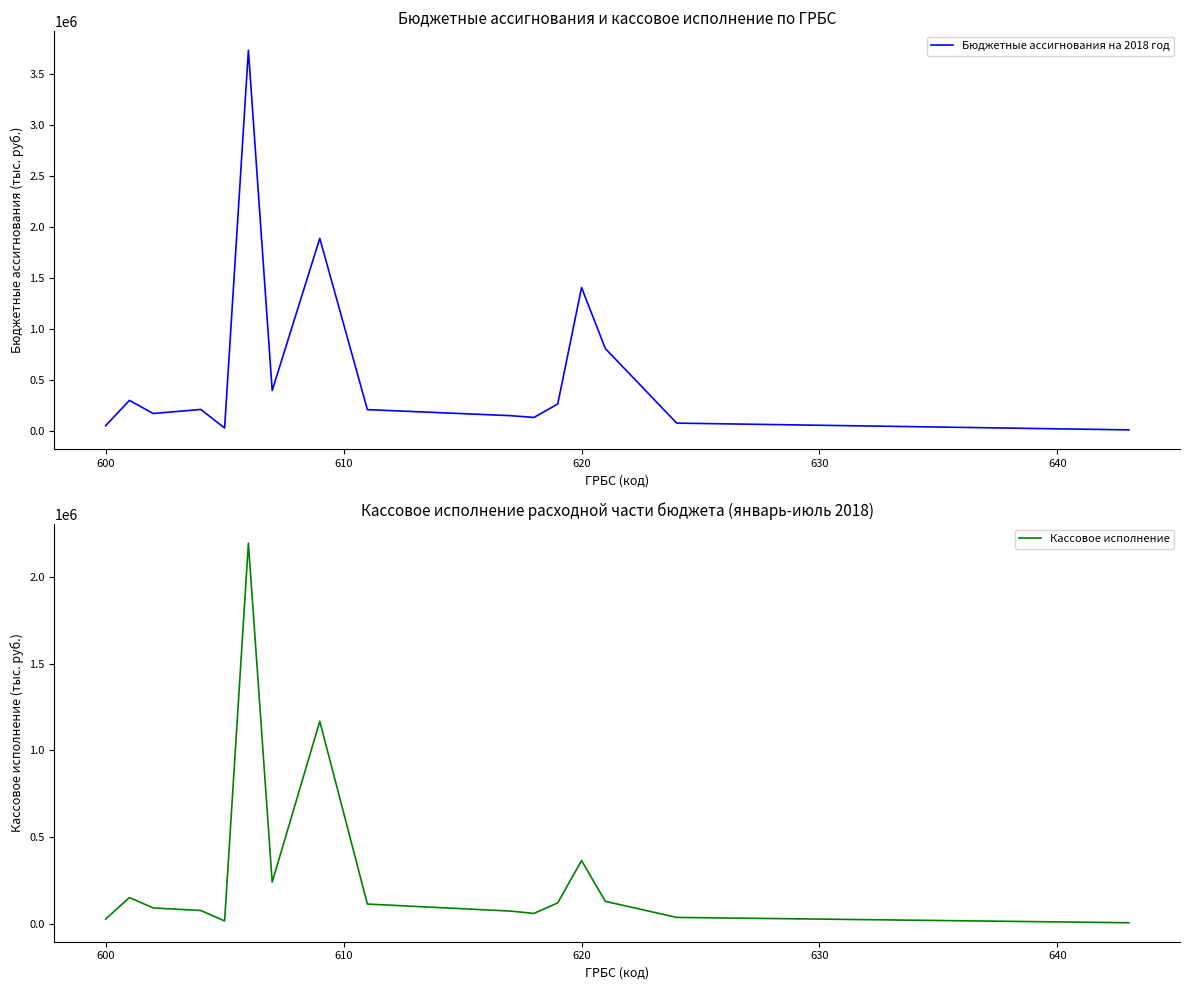

What is the smallest value displayed?

7766